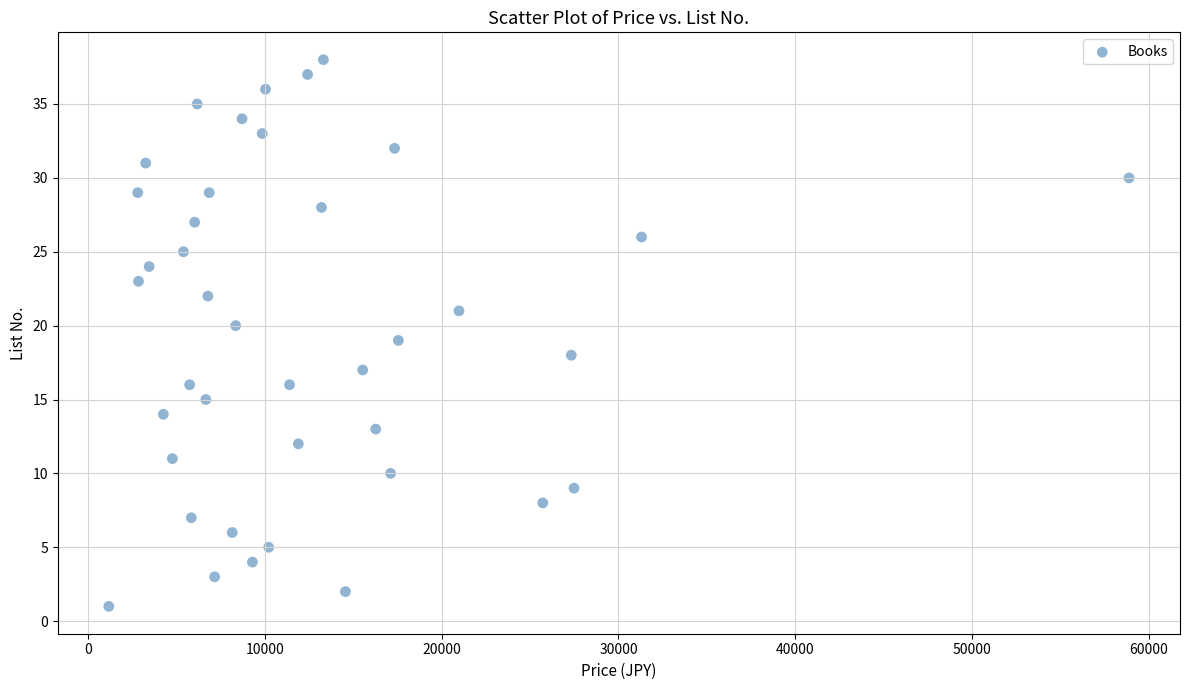

What is the range of Y values (max minus min)?

37